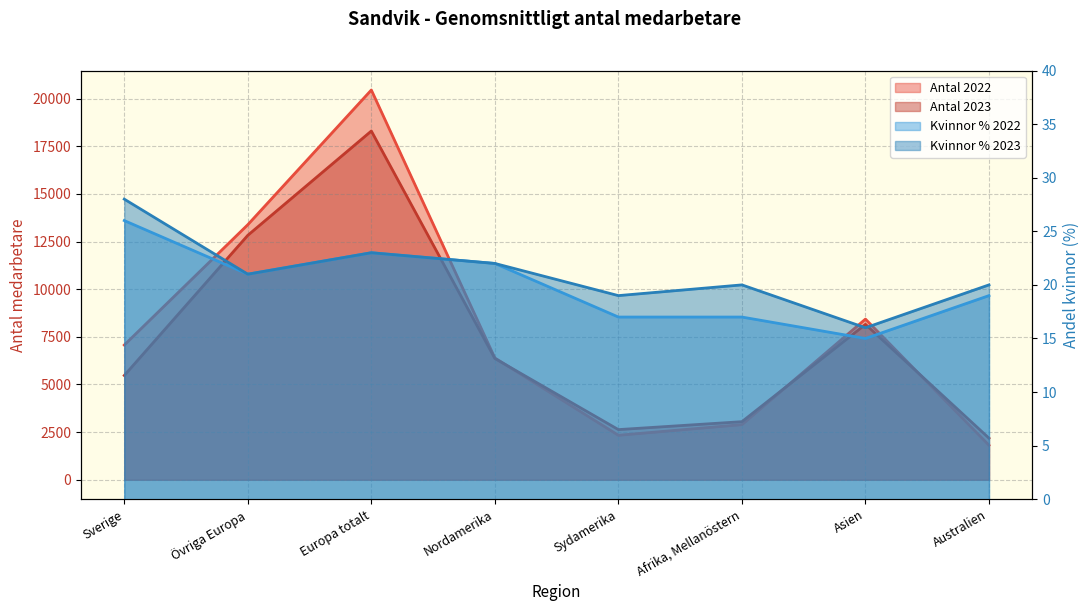

Is it true that Kvinnor % 2023 equals 37 at Nordamerika?

False